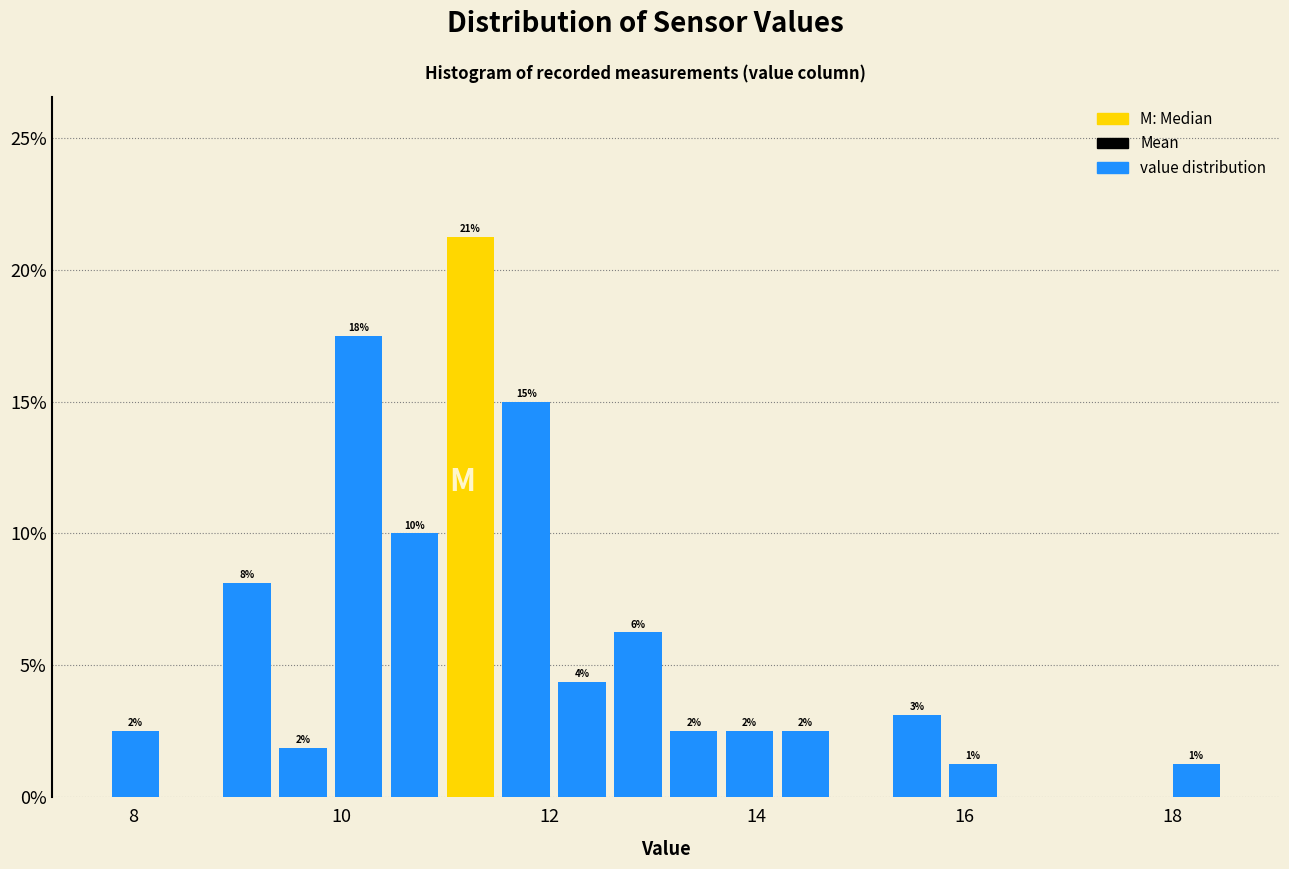

Around what value on the x-axis is the tallest bar? Give the approximate position of its centre, as read against the axis.

11.2